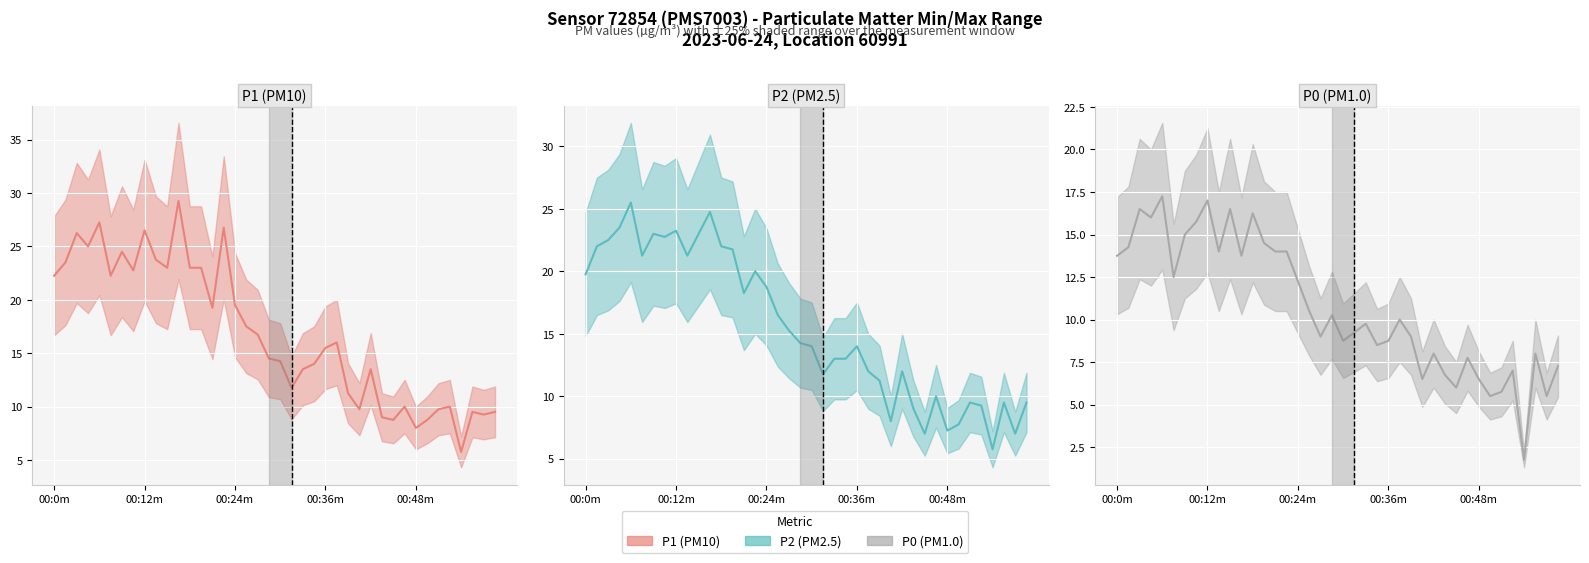

What is the sum of the P0 values at 39 and 22?

17.0